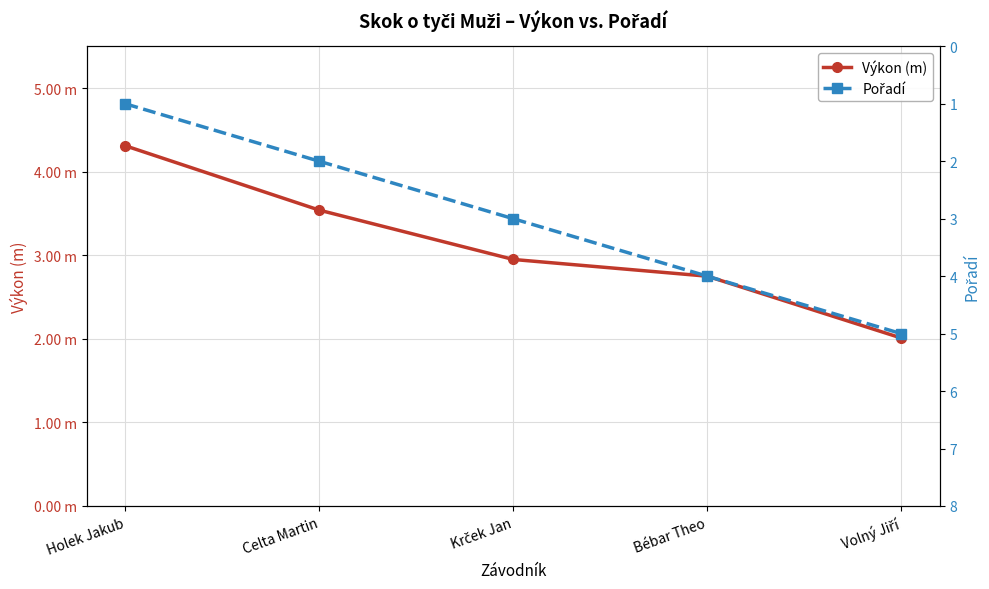

True or false: Výkon (m) has more than 1 points higher than both neighbors.

False